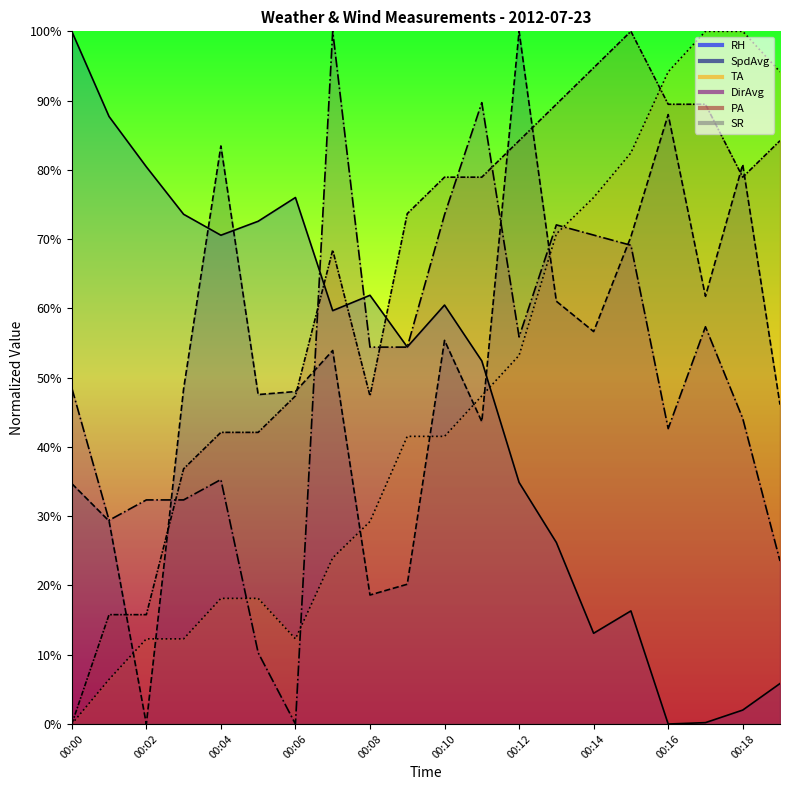

What is the value of the TA point at the 8th from the left?

24.0